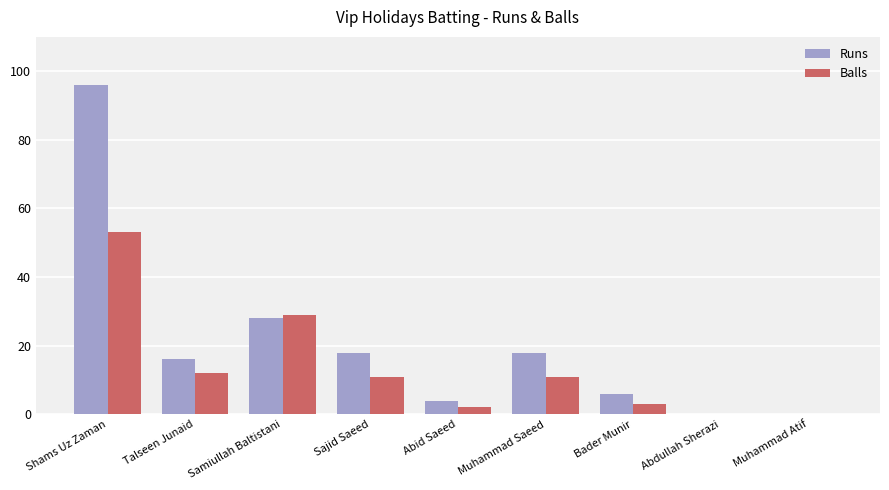

Reading right to left, transcribe all the data shown in this chart.

Runs: 0	0	6	18	4	18	28	16	96
Balls: 0	0	3	11	2	11	29	12	53